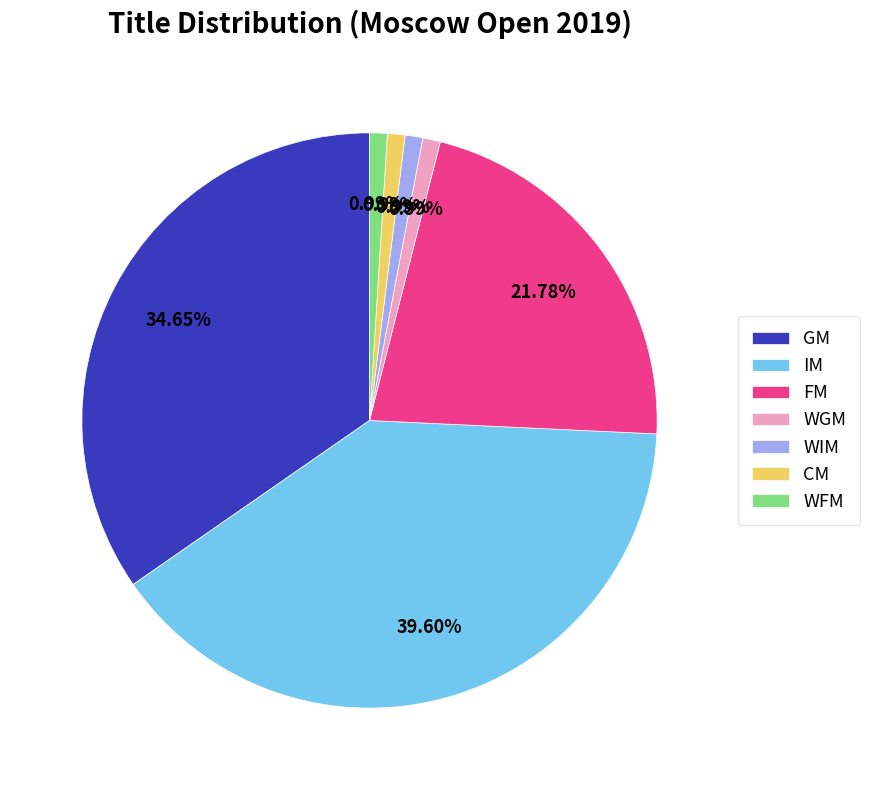

Does GM account for over 50% of the chart?

No